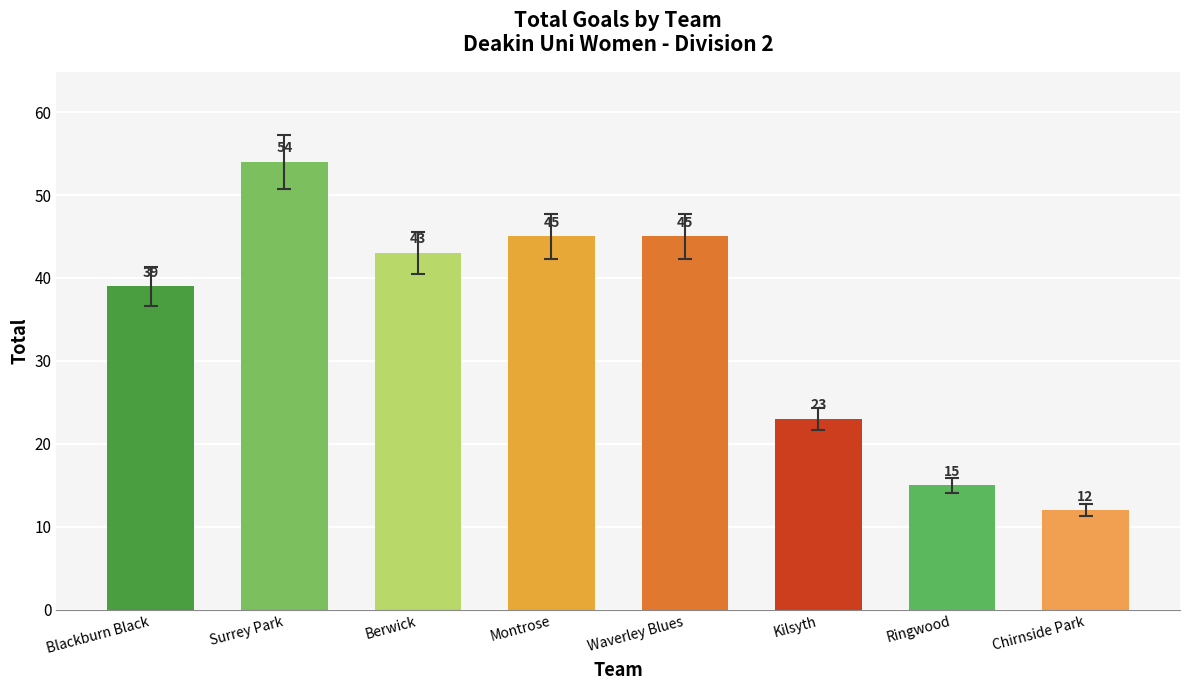

What is the approximate value at Chirnside Park, to the nearest 10?

10